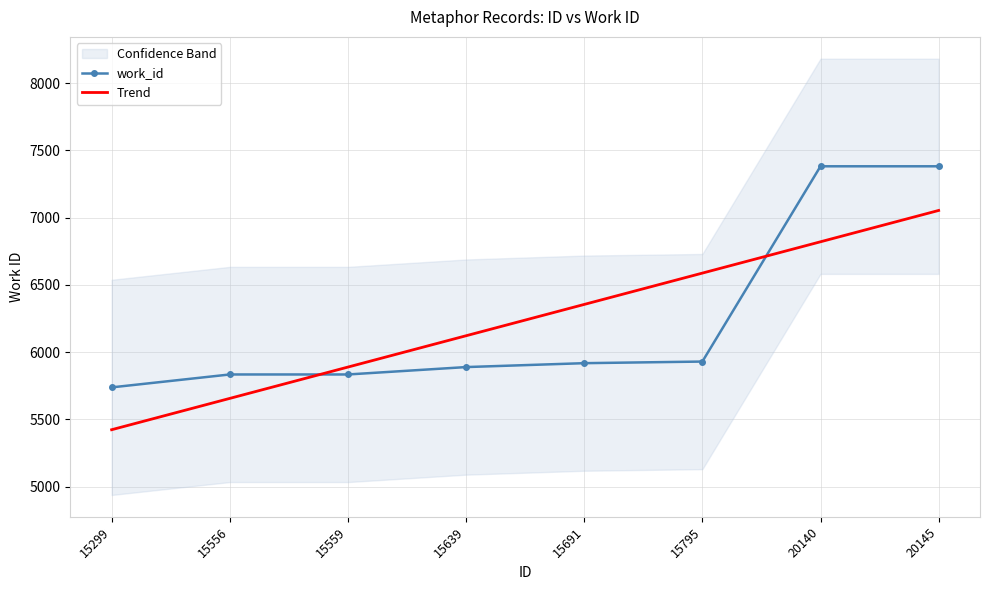

Reading left to right, list all the values displayed in this chart.

work_id: 15299=5738.0	15556=5834.0	15559=5834.0	15639=5889.0	15691=5918.0	15795=5930.0	20140=7382.0	20145=7382.0
Trend: 15299=5423.2	15556=5656.1	15559=5889.0	15639=6121.9	15691=6354.8	15795=6587.7	20140=6820.7	20145=7053.6